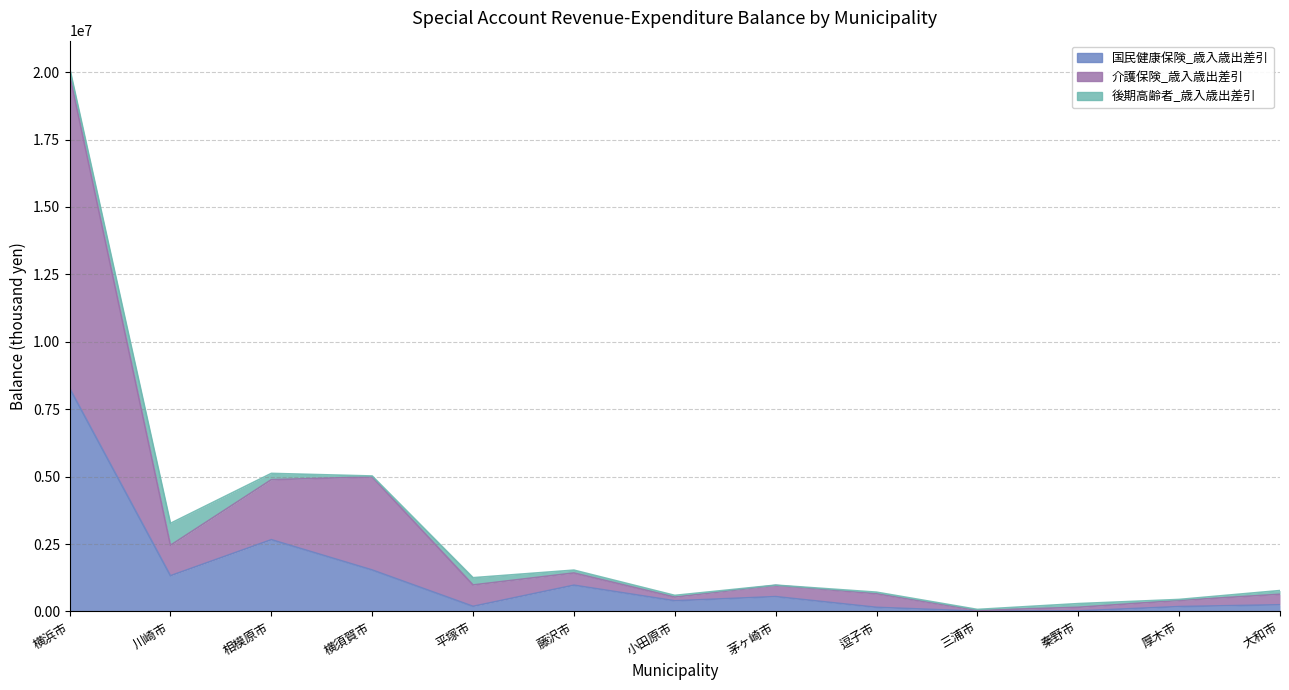

True or false: 介護保険_歳入歳出差引 has a value of 39753 at 三浦市.

True